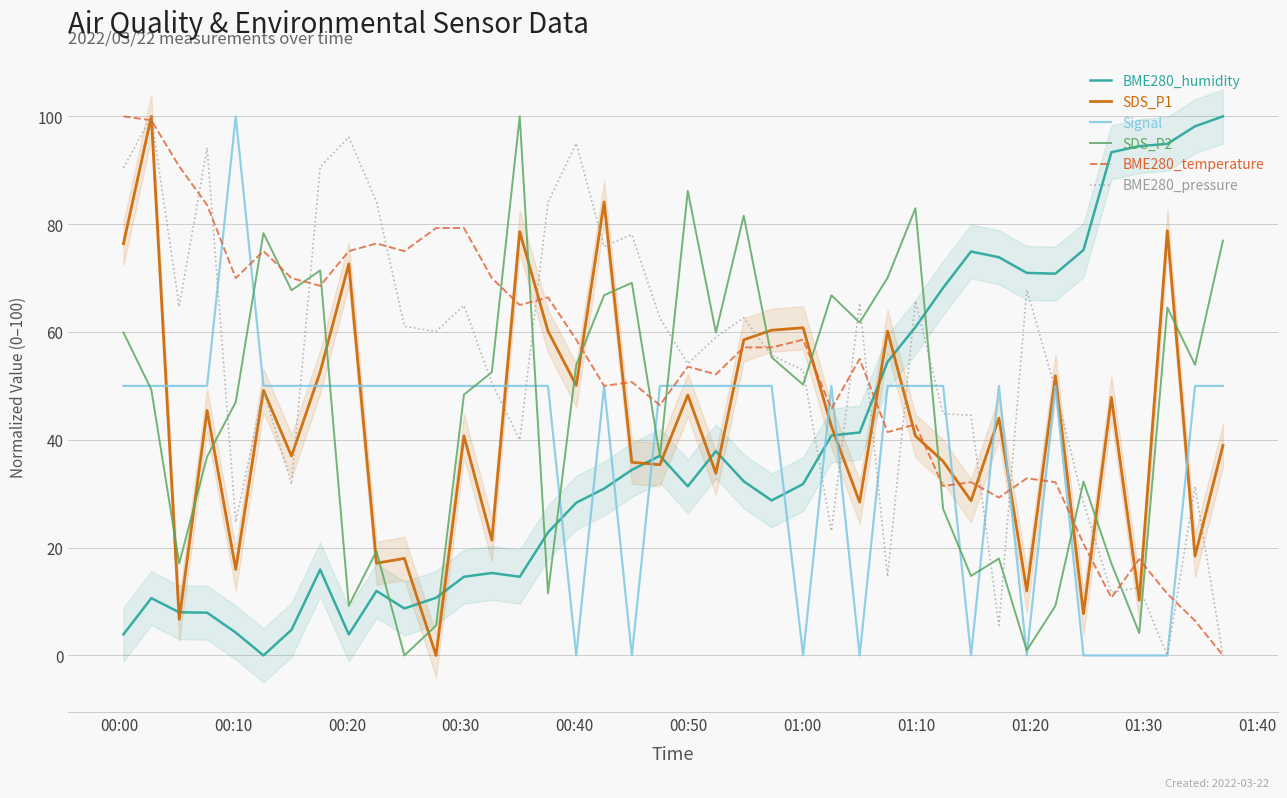

True or false: SDS_P1 and BME280_humidity cross at least once.

True